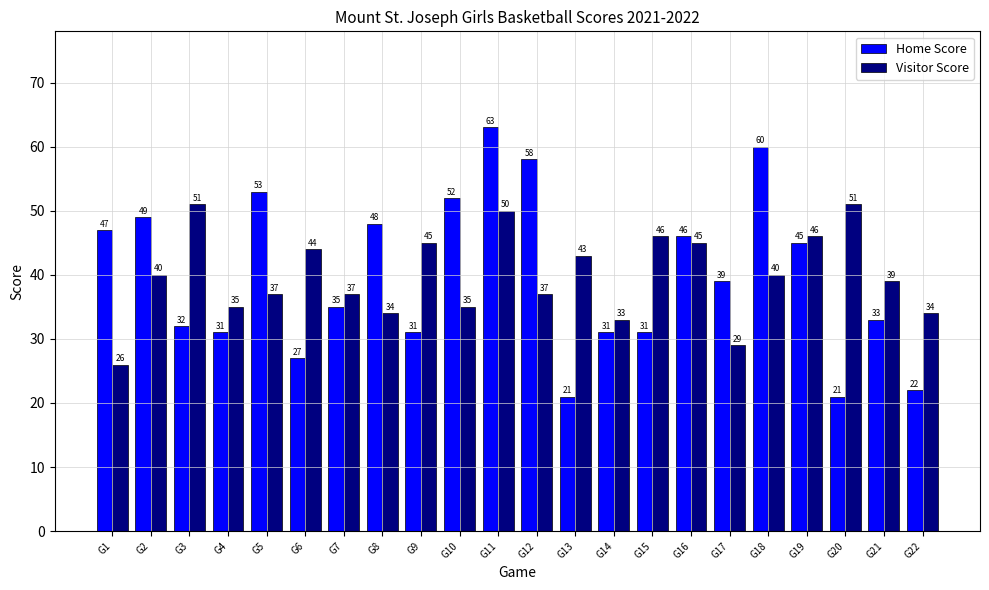

Reading right to left, extract all data points from this chart.

Home Score: G22=22	G21=33	G20=21	G19=45	G18=60	G17=39	G16=46	G15=31	G14=31	G13=21	G12=58	G11=63	G10=52	G9=31	G8=48	G7=35	G6=27	G5=53	G4=31	G3=32	G2=49	G1=47
Visitor Score: G22=34	G21=39	G20=51	G19=46	G18=40	G17=29	G16=45	G15=46	G14=33	G13=43	G12=37	G11=50	G10=35	G9=45	G8=34	G7=37	G6=44	G5=37	G4=35	G3=51	G2=40	G1=26